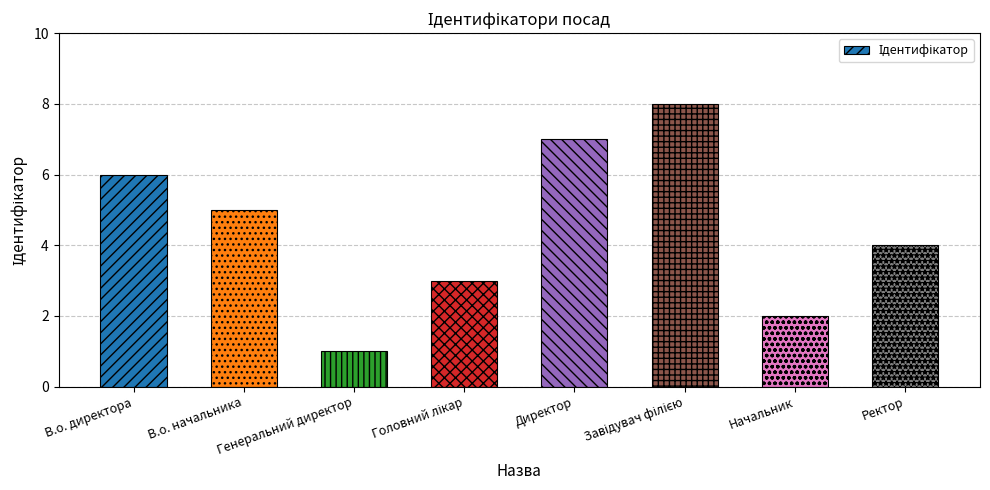

Between В.о. директора and Директор, which is larger?

Директор